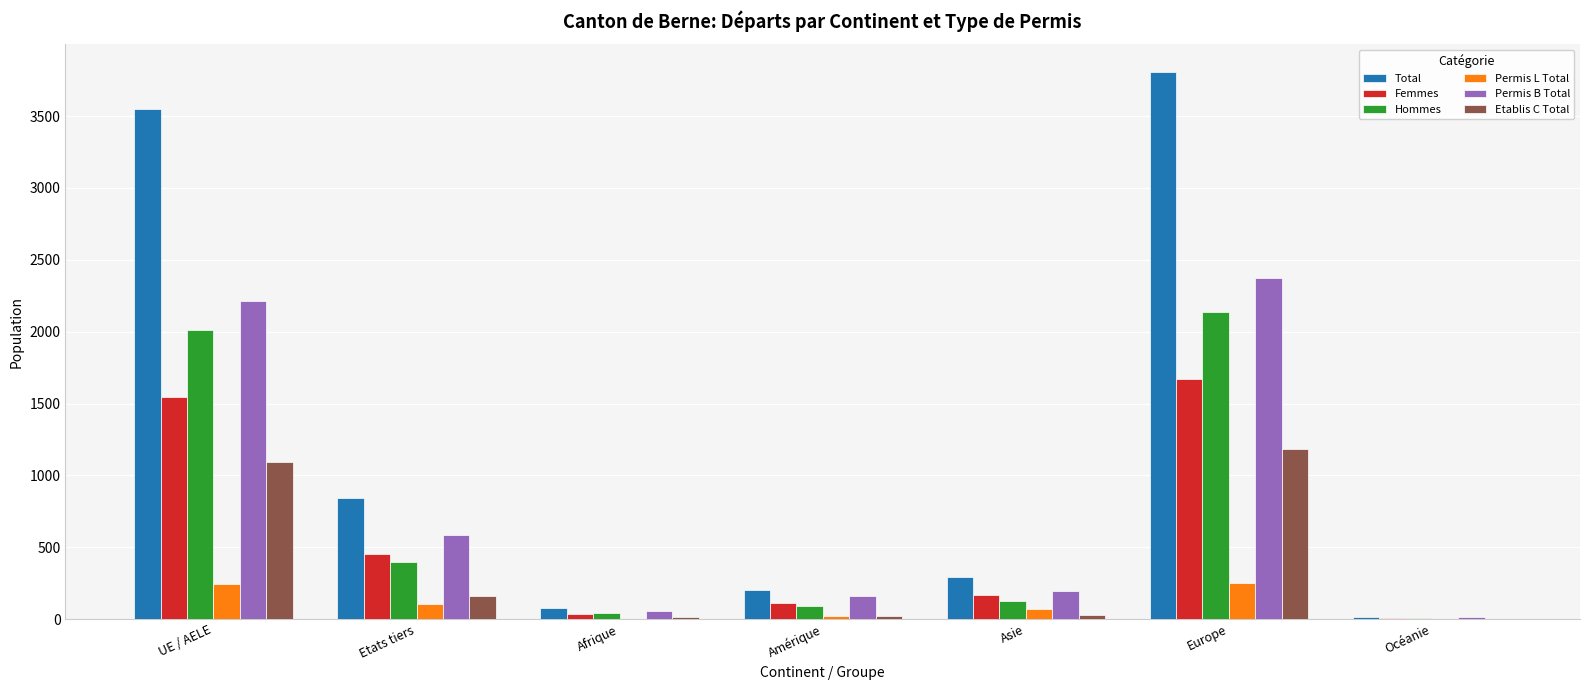

What are all the series names shown in the legend?

Total, Femmes, Hommes, Permis L Total, Permis B Total, Etablis C Total